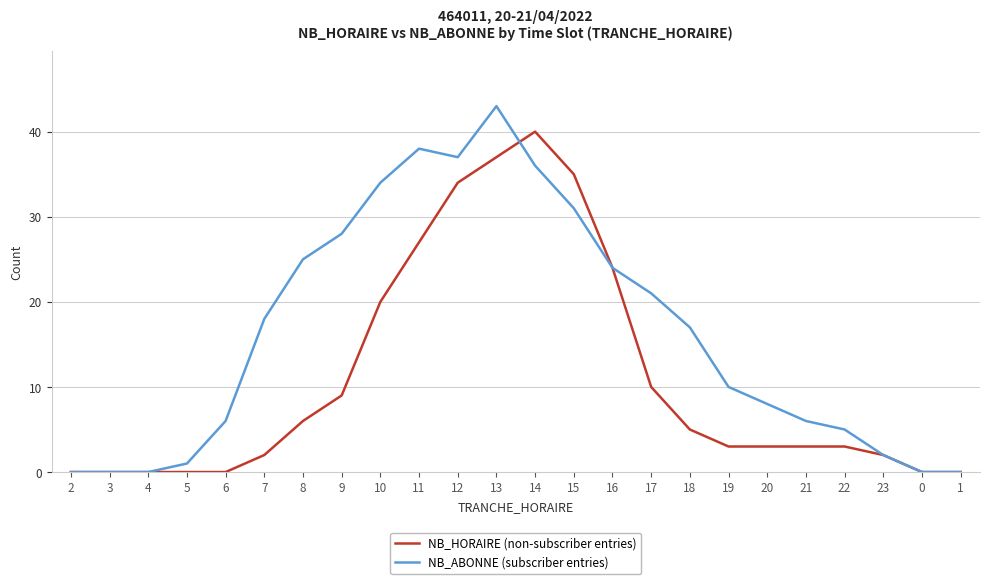

Reading right to left, extract all data points from this chart.

NB_HORAIRE (non-subscriber entries): 0	0	2	3	3	3	3	5	10	24	35	40	37	34	27	20	9	6	2	0	0	0	0	0
NB_ABONNE (subscriber entries): 0	0	2	5	6	8	10	17	21	24	31	36	43	37	38	34	28	25	18	6	1	0	0	0